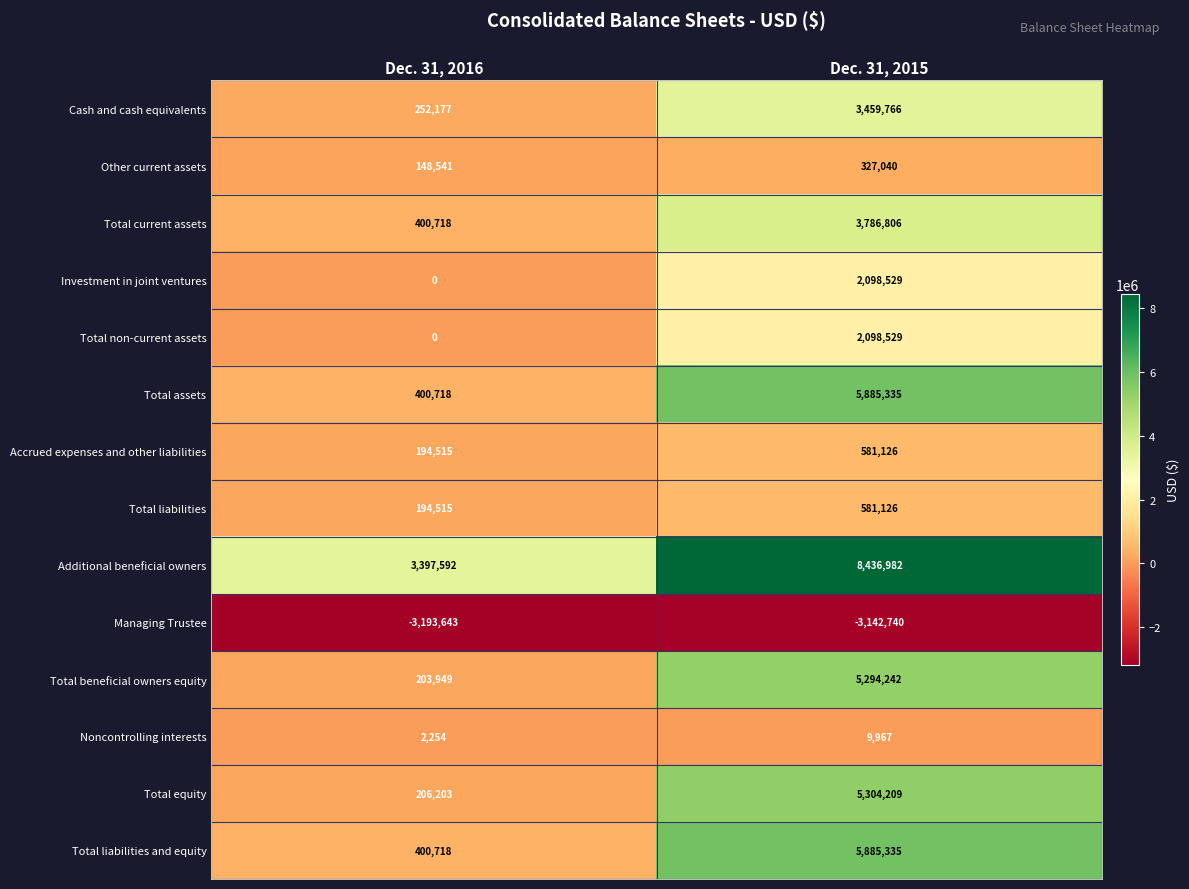

Which label corresponds to the largest value in the chart?

Dec. 31, 2015